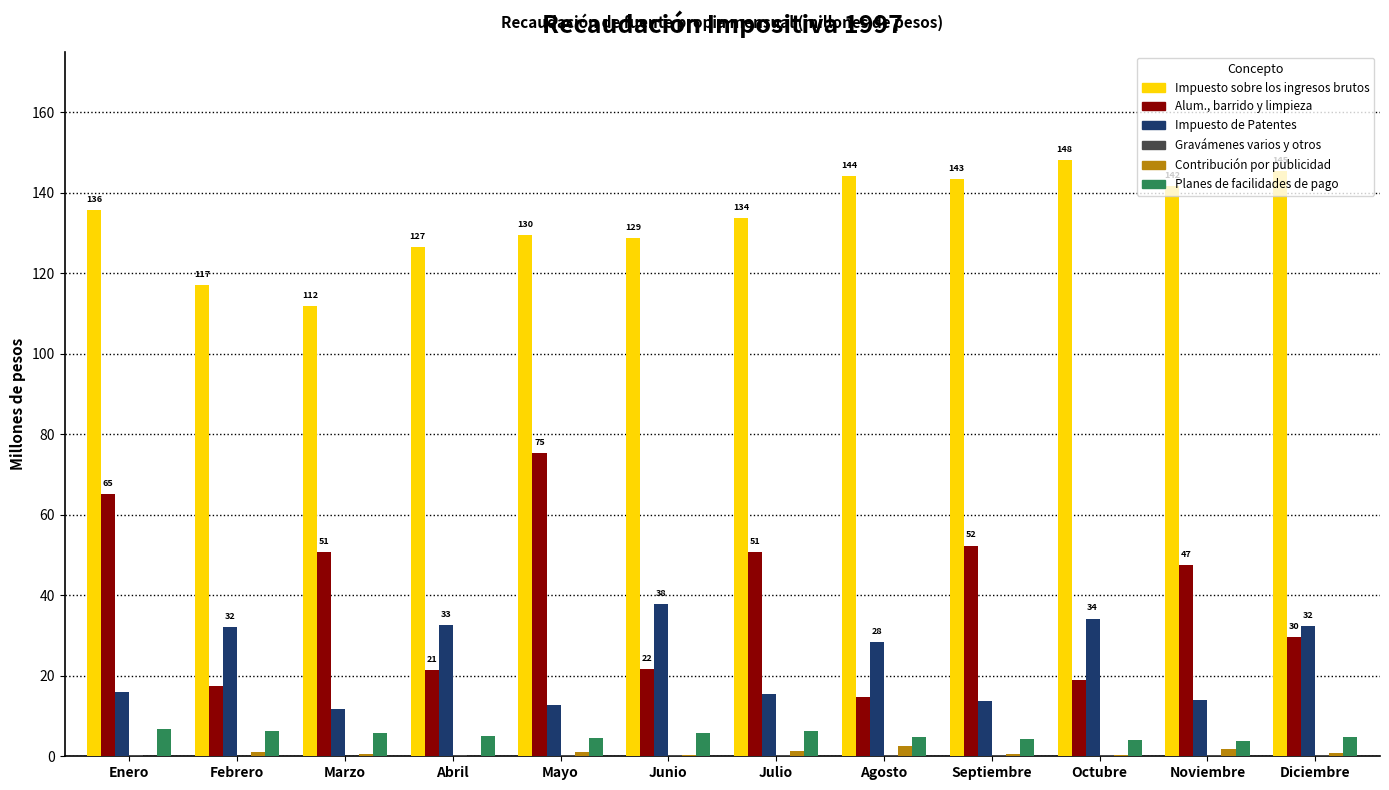

What is the sum of all Impuesto de Patentes values?

281.1